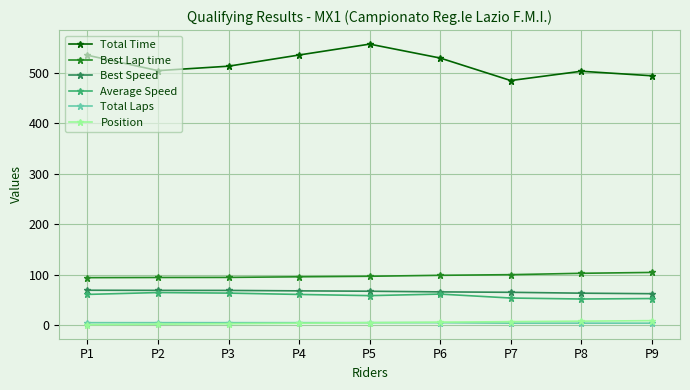

Between P5 and P9, which series saw the biggest shift?

Total Time